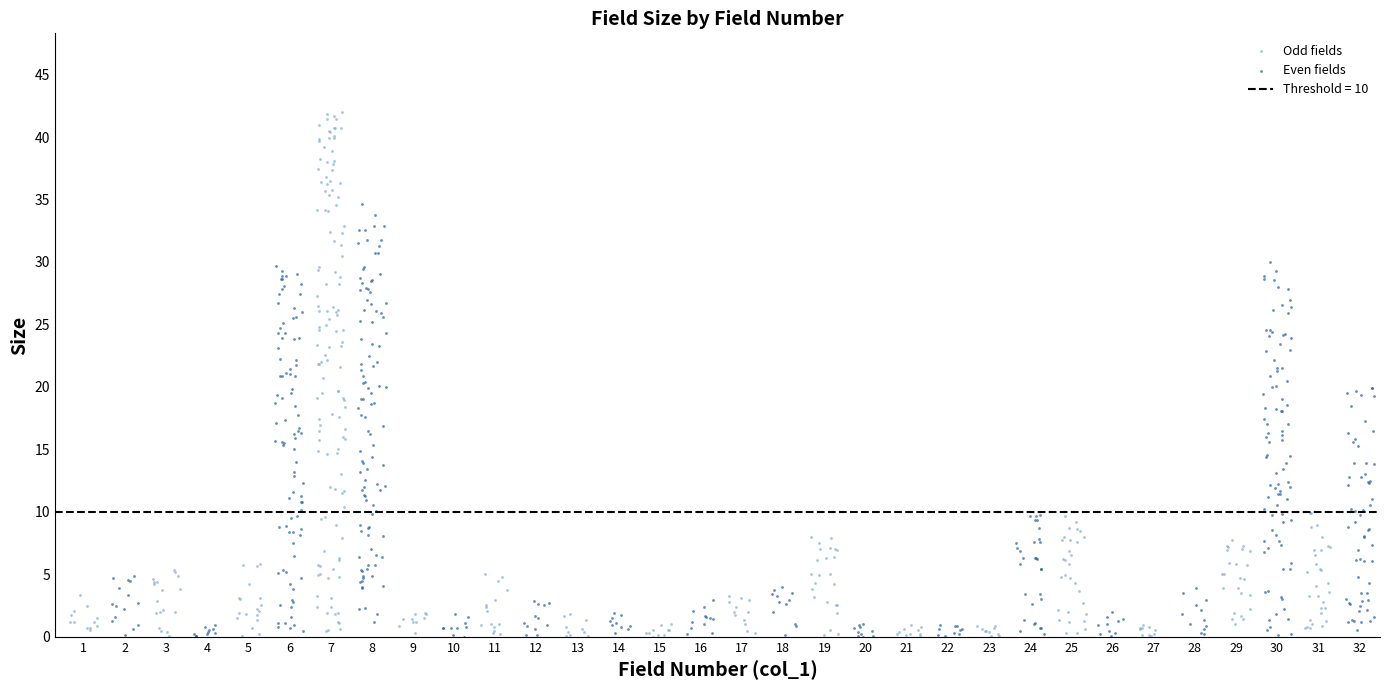

Which series contains the highest Y value?

Odd fields